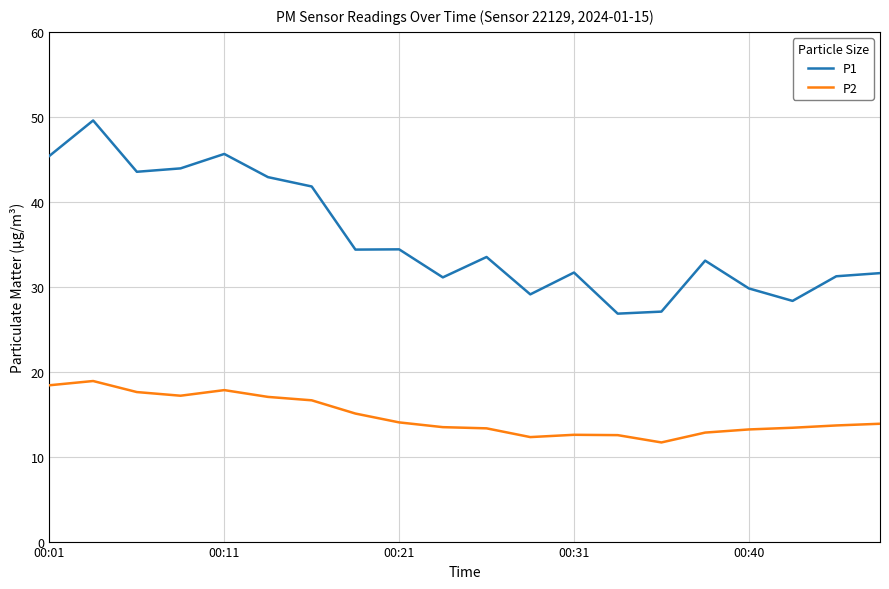

What is the difference between the second highest and minimum values in the P2 series?

6.7